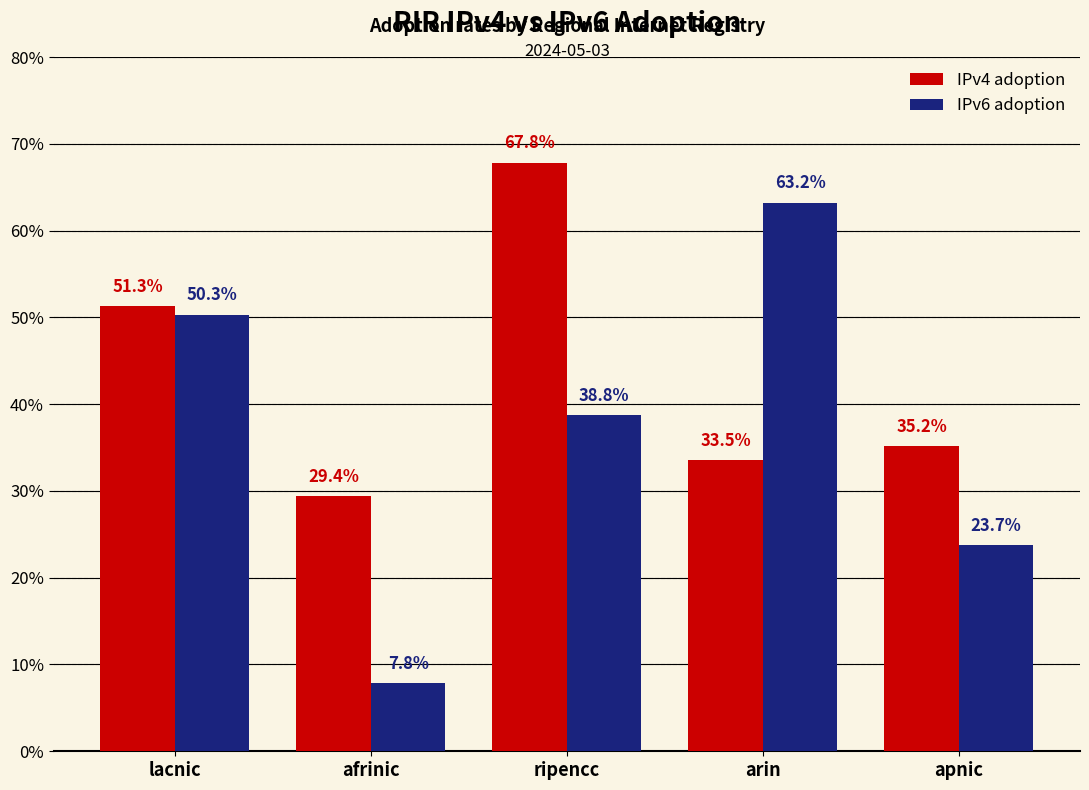

At which category is the sum across all series the highest?

ripencc